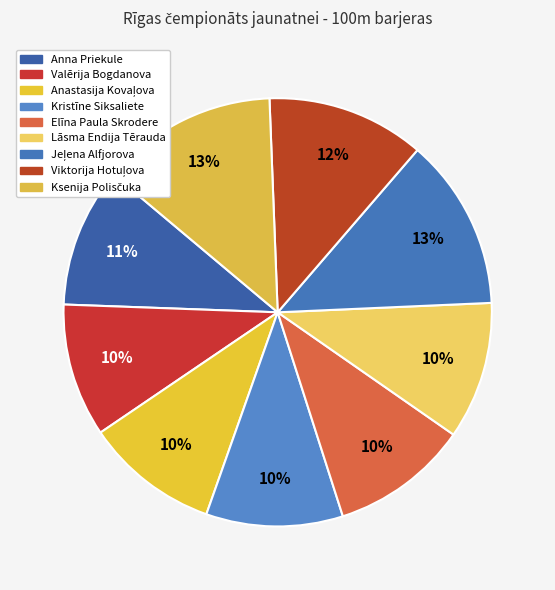

Count the number of slices in the pie.

9